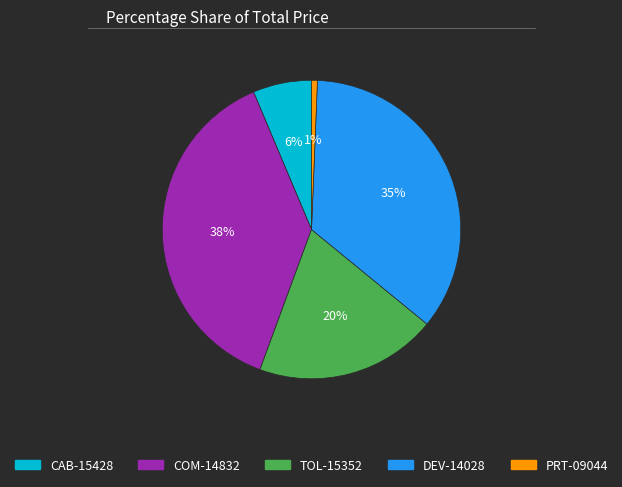

What is the largest slice in the pie chart?

COM-14832